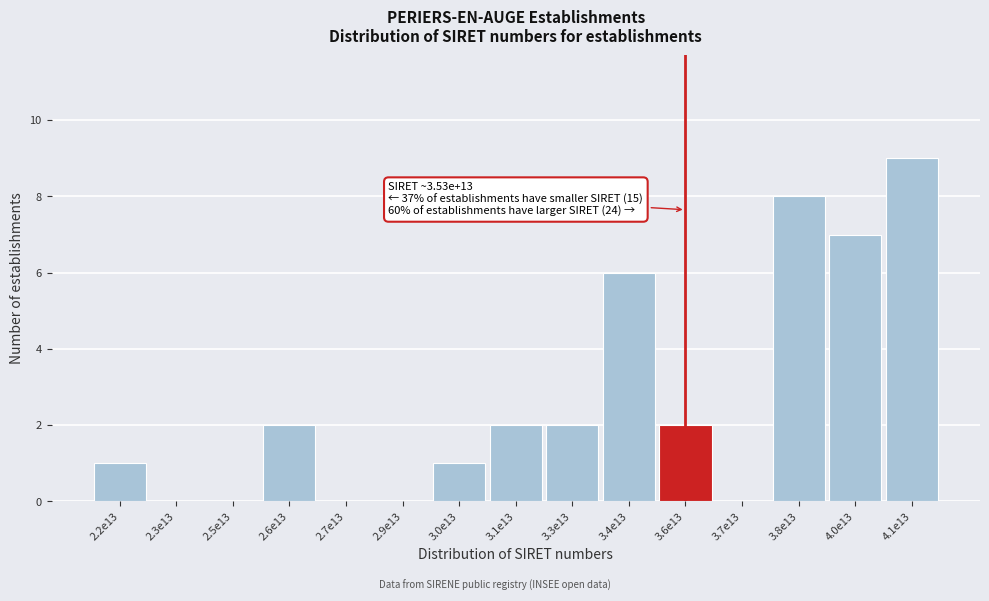

Reading left to right, list all the values displayed in this chart.

2.2e13=1	2.3e13=0	2.5e13=0	2.6e13=2	2.7e13=0	2.9e13=0	3.0e13=1	3.1e13=2	3.3e13=2	3.4e13=6	3.6e13=2	3.7e13=0	3.8e13=8	4.0e13=7	4.1e13=9